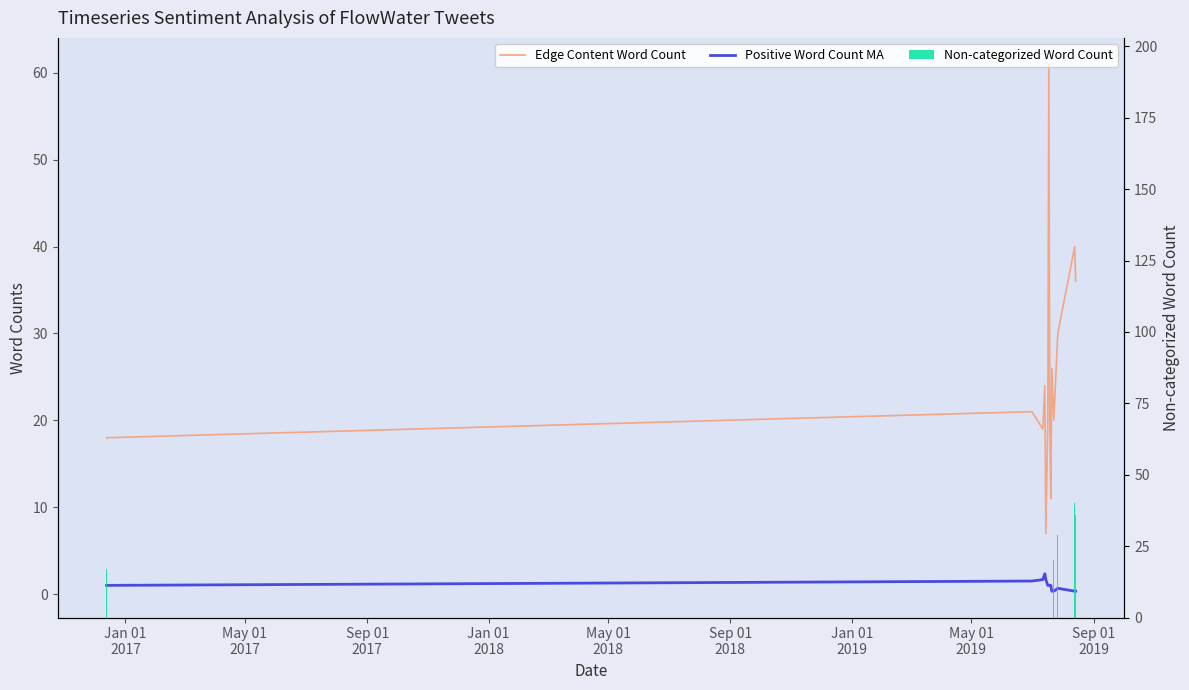

List the series in order of their peak value, highest first.

Edge Content Word Count, Non-categorized Word Count, Positive Word Count MA